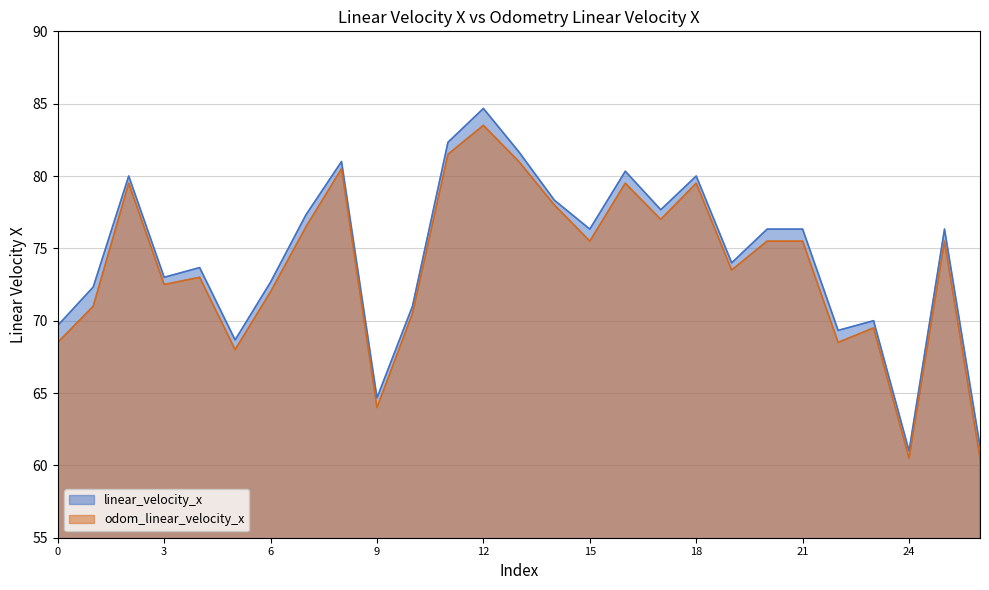

At which category is the sum across all series the highest?

12